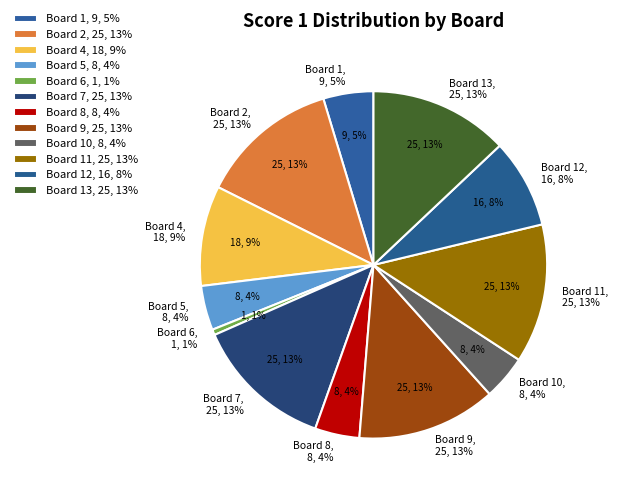

To the nearest percent, what is the average slice percentage?

8%